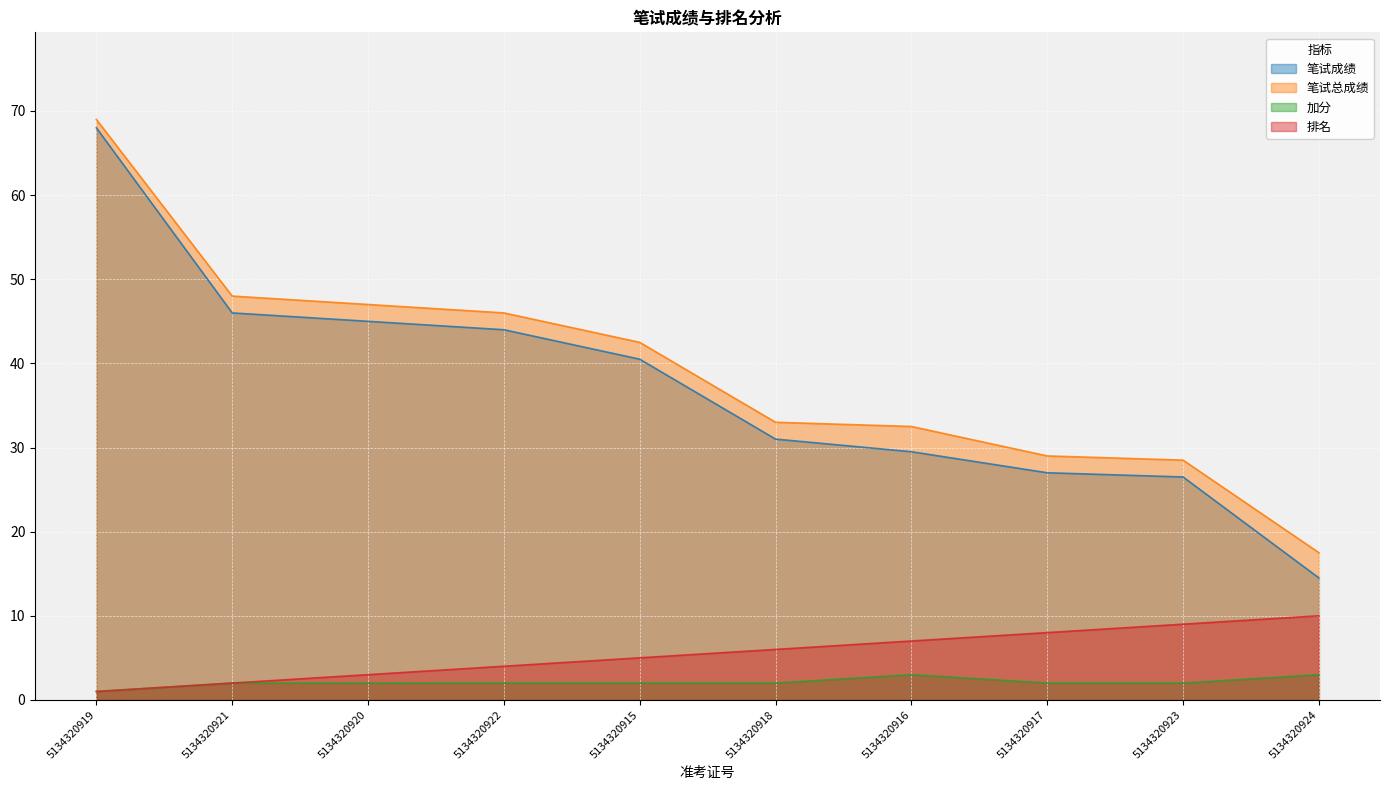

Reading left to right, what are all the values shown in this chart?

笔试成绩: 68.0	46.0	45.0	44.0	40.5	31.0	29.5	27.0	26.5	14.5
笔试总成绩: 69.0	48.0	47.0	46.0	42.5	33.0	32.5	29.0	28.5	17.5
加分: 1.0	2.0	2.0	2.0	2.0	2.0	3.0	2.0	2.0	3.0
排名: 1.0	2.0	3.0	4.0	5.0	6.0	7.0	8.0	9.0	10.0